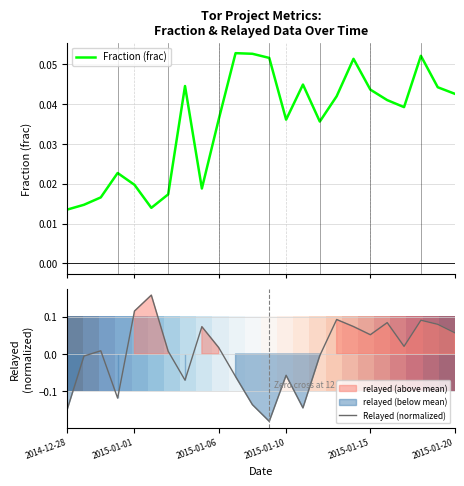

Is it true that Relayed (normalized) equals 0.0 at 2015-01-15?

False